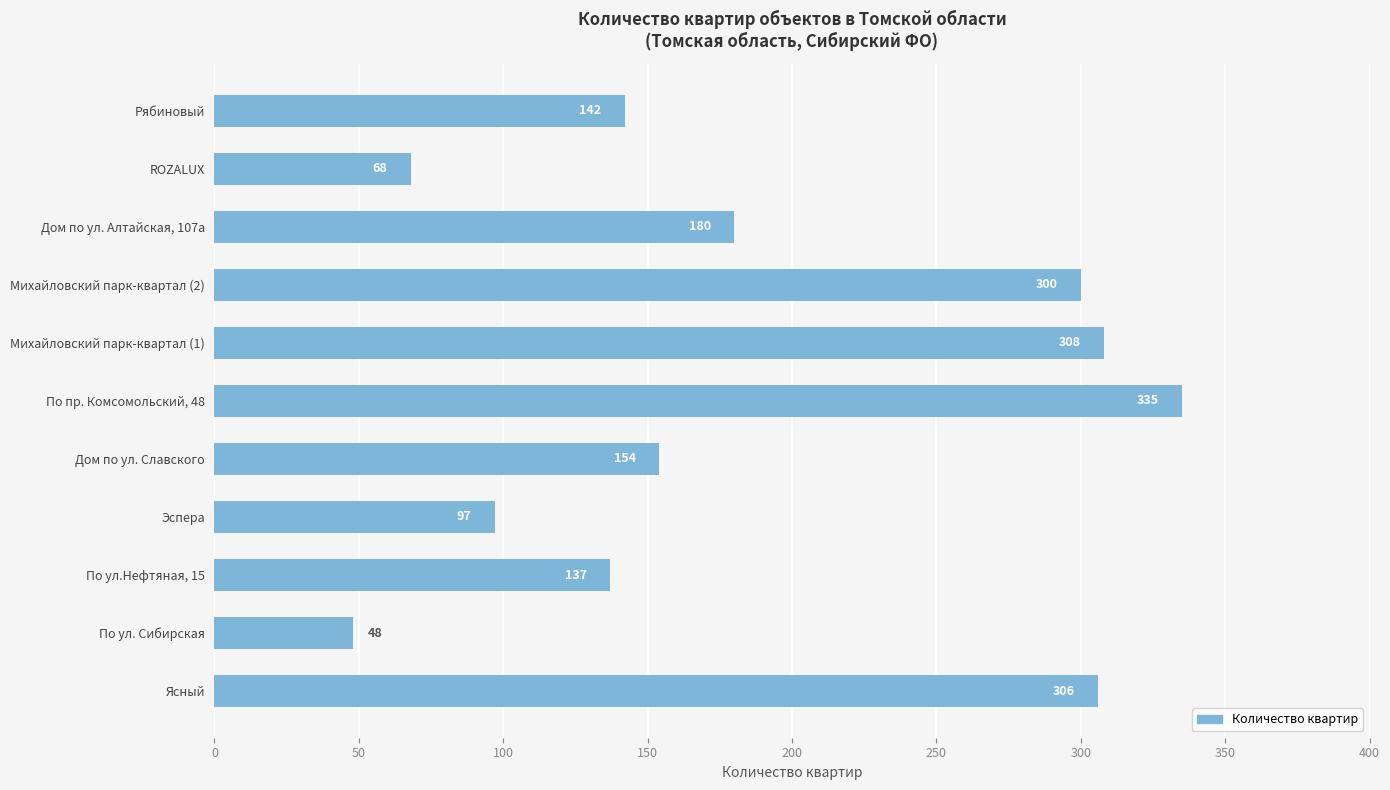

List the labels in order of value, largest first.

По пр. Комсомольский, 48, Михайловский парк-квартал (1), Ясный, Михайловский парк-квартал (2), Дом по ул. Алтайская, 107а, Дом по ул. Славского, Рябиновый, По ул.Нефтяная, 15, Эспера, ROZALUX, По ул. Сибирская